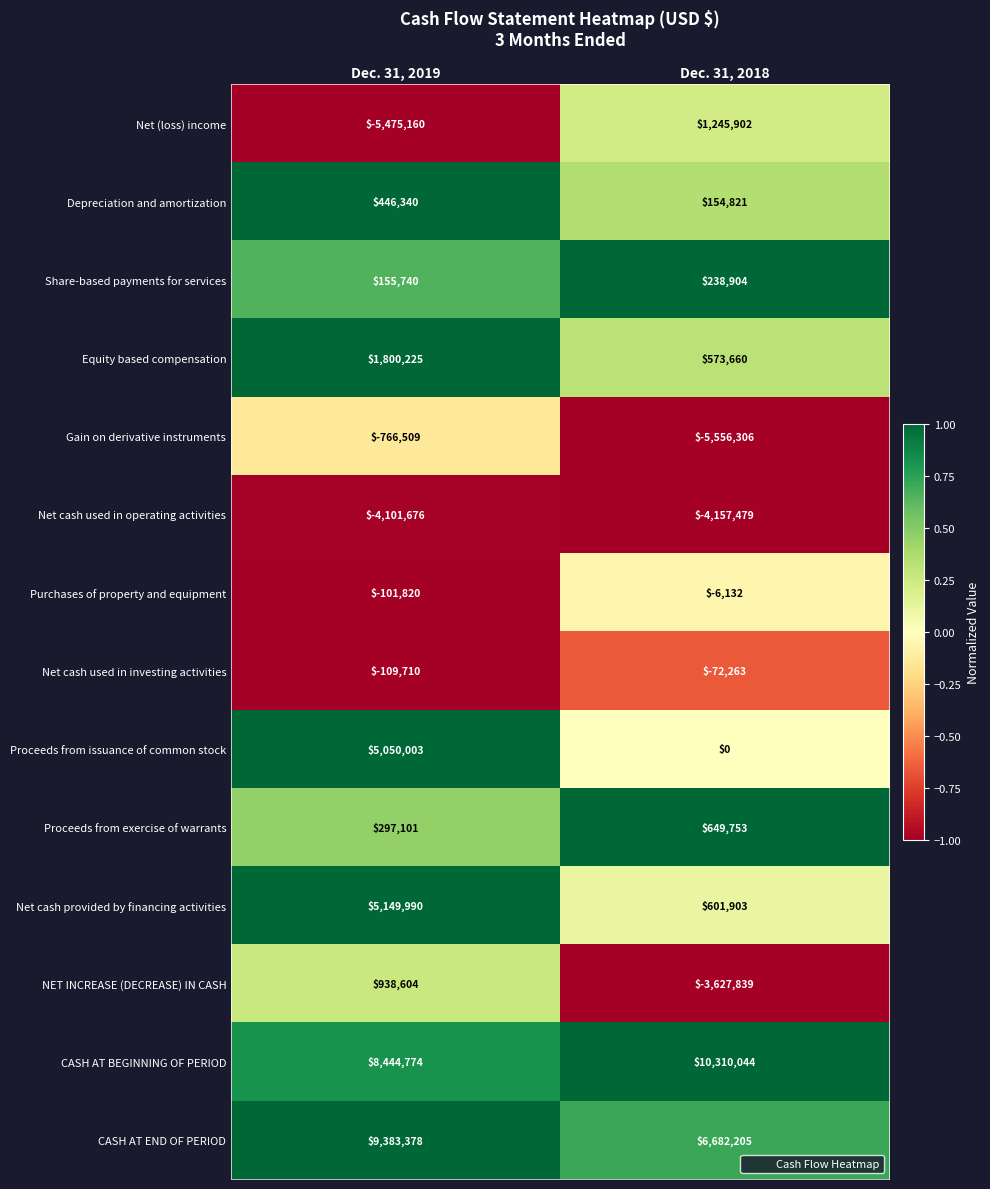

What is the smallest value displayed?

-5556306